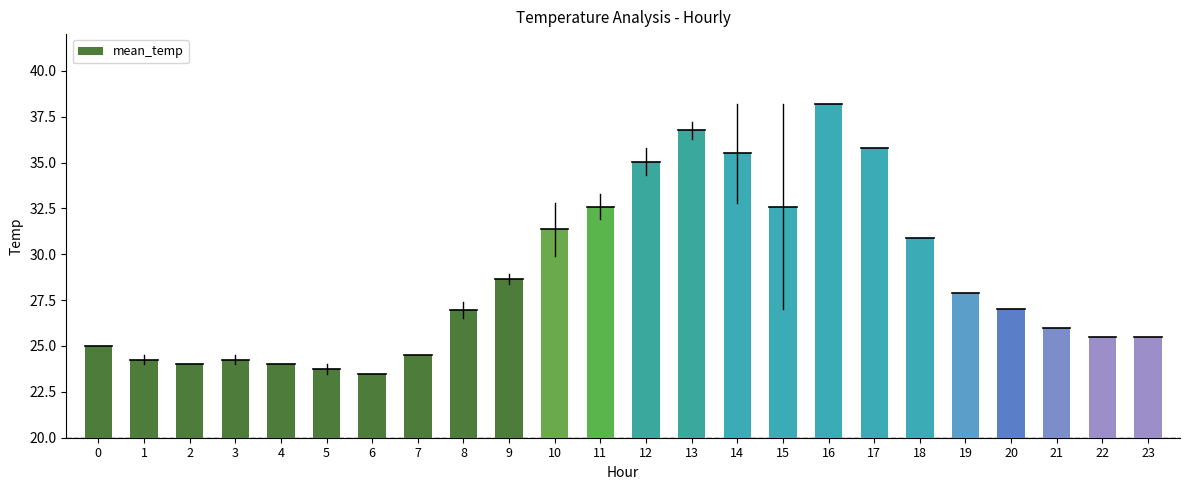

Which has a higher value, 13 or 12?

13